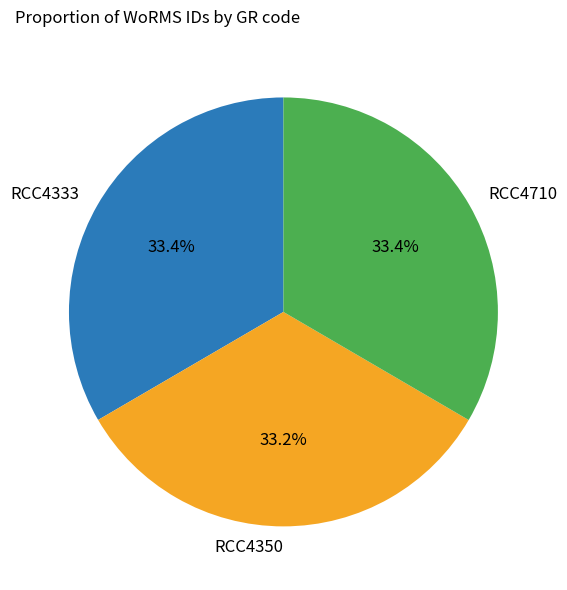

Combined, what portion of the pie is RCC4710 and RCC4333?

66.8%